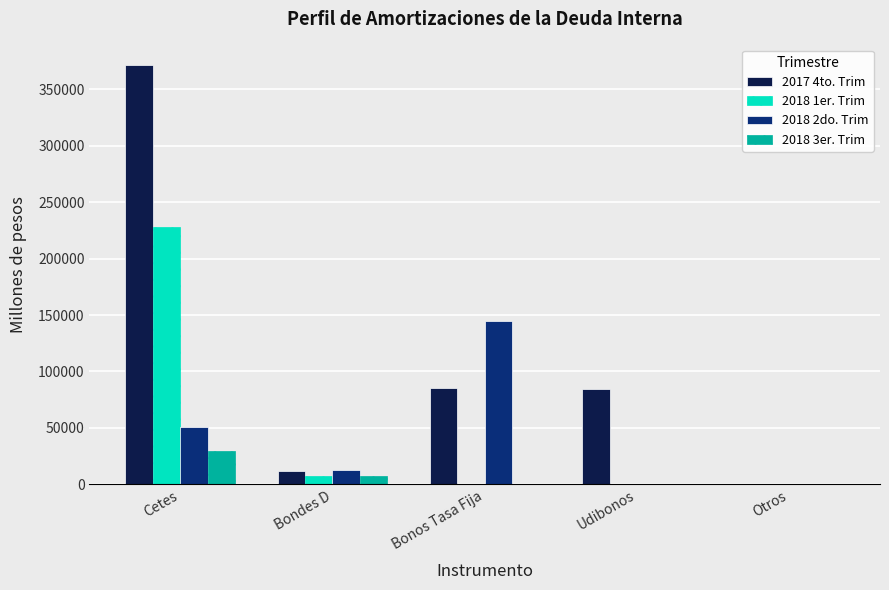

Which category has the highest value in the 2018 3er. Trim series?

Cetes